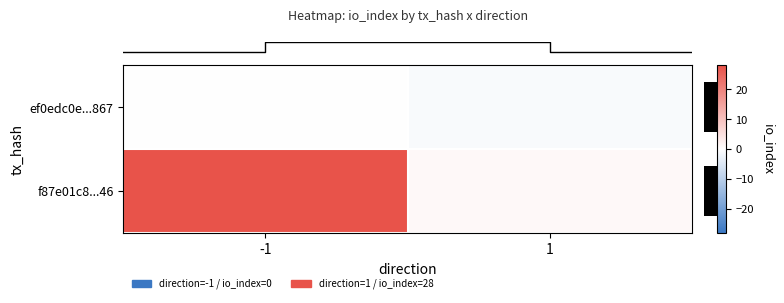

Between -1 and 1, which series saw the biggest shift?

row_1